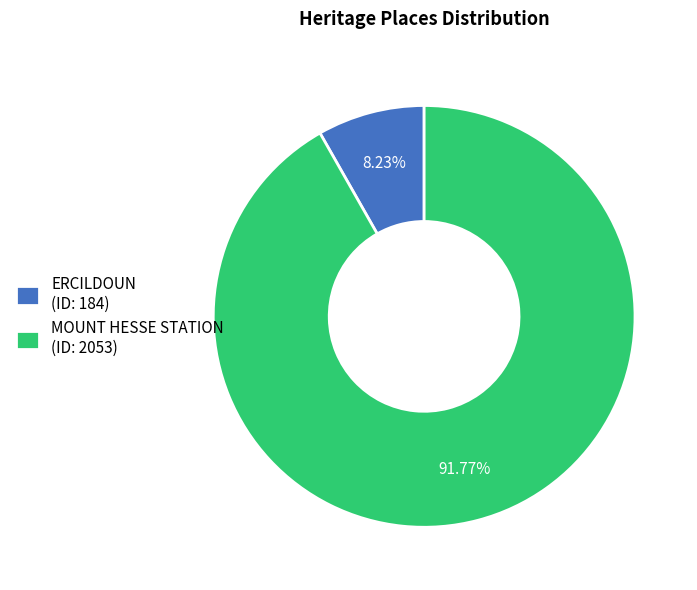

Approximately how many times larger is the value at ERCILDOUN compared to MOUNT HESSE STATION?

0.1